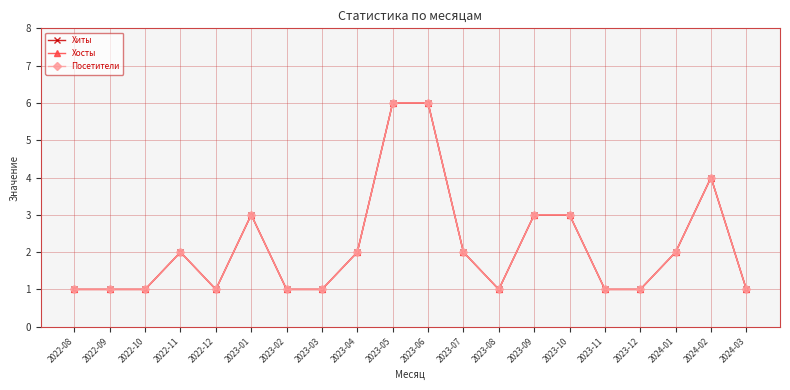

Is this an area chart (filled region under the line)?

No